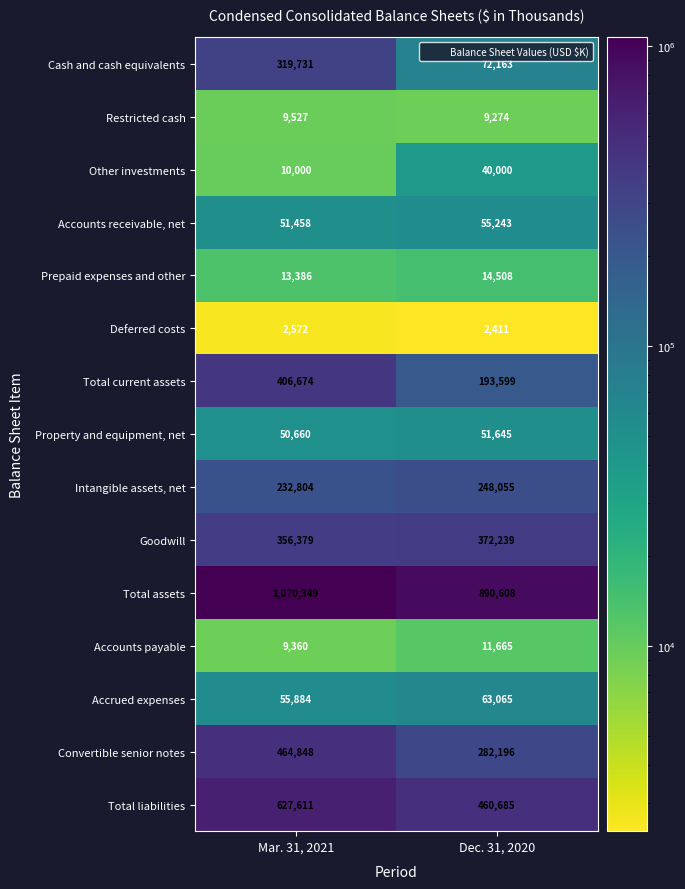

What is the average value of the Prepaid expenses and other series?

13947